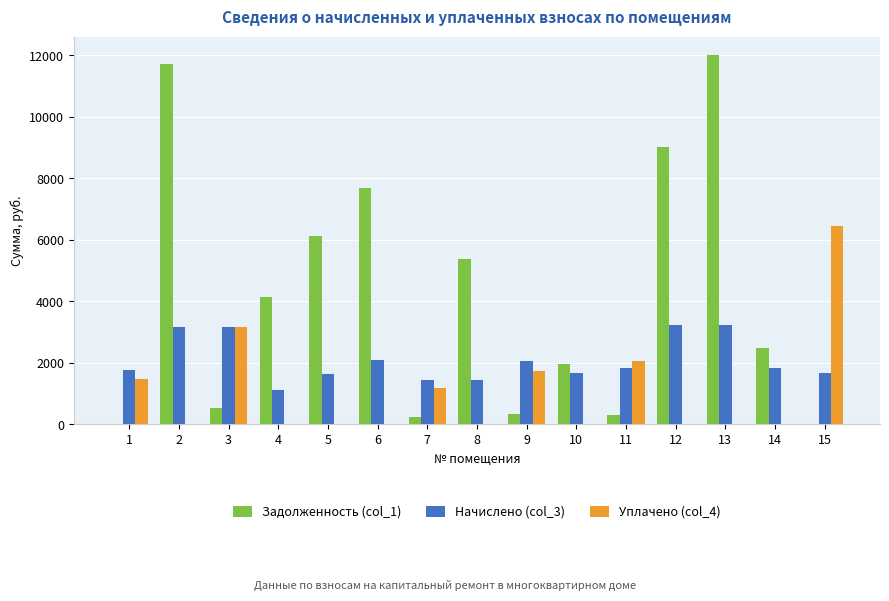

Are the bars horizontal?

No